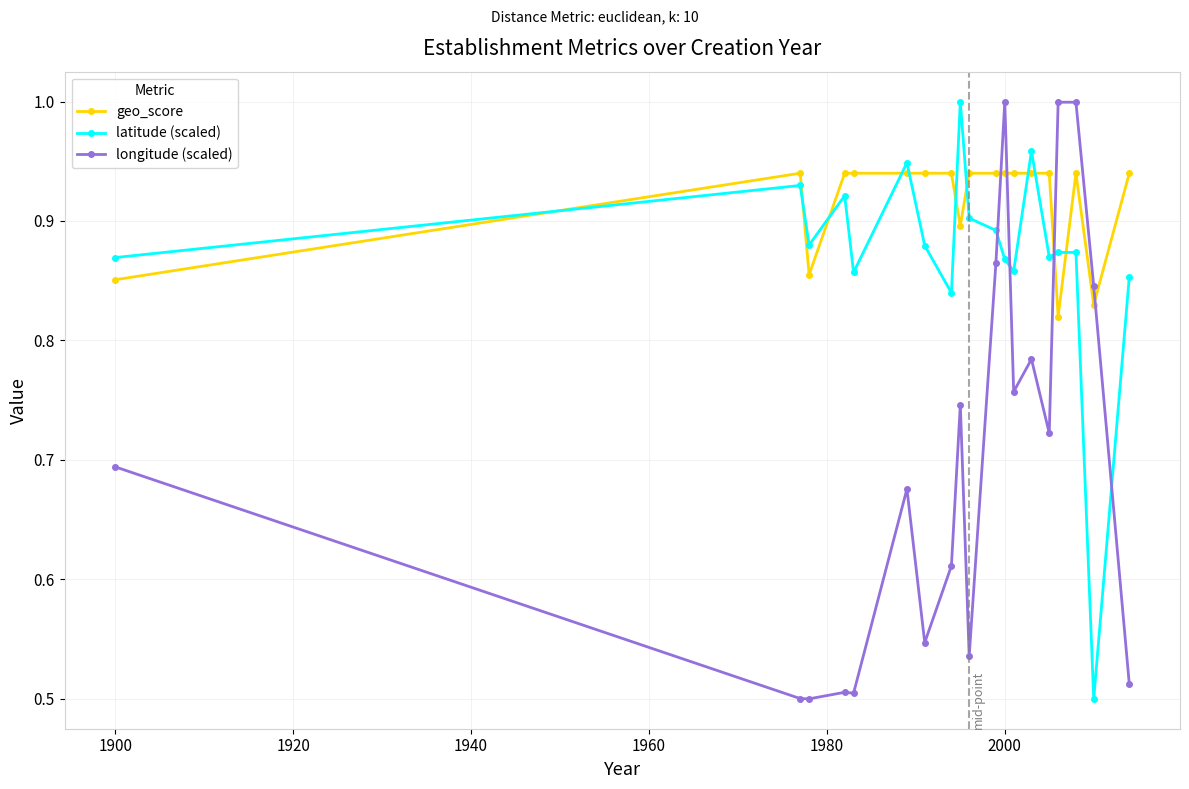

True or false: longitude (scaled) has more than 0 interior local peaks.

True